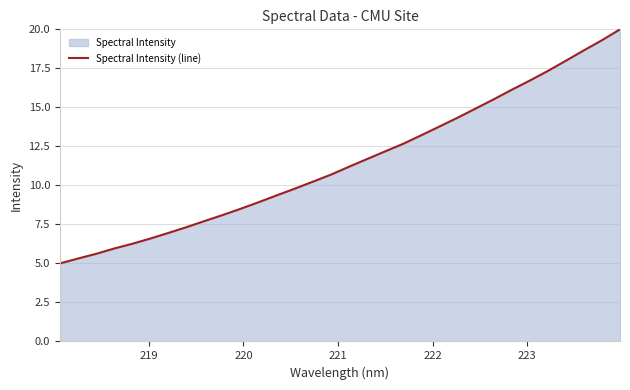

What is the minimum value shown in the chart?

5.0